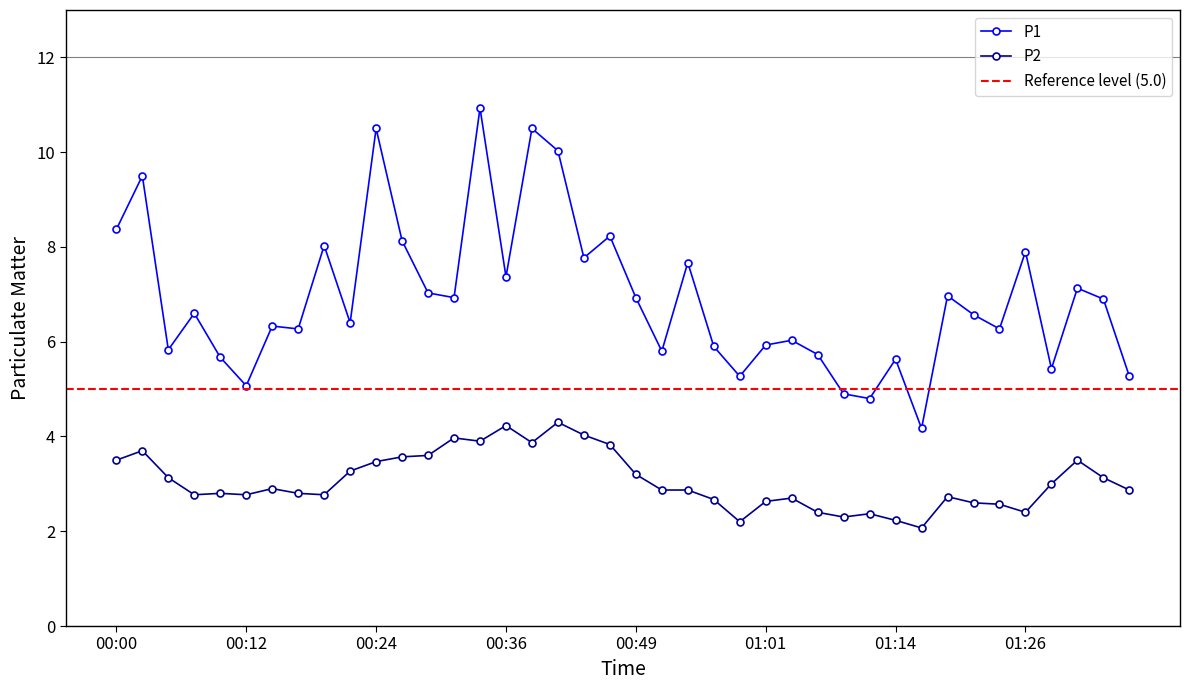

Which series changed the most between 00:56 and 01:36?

P1